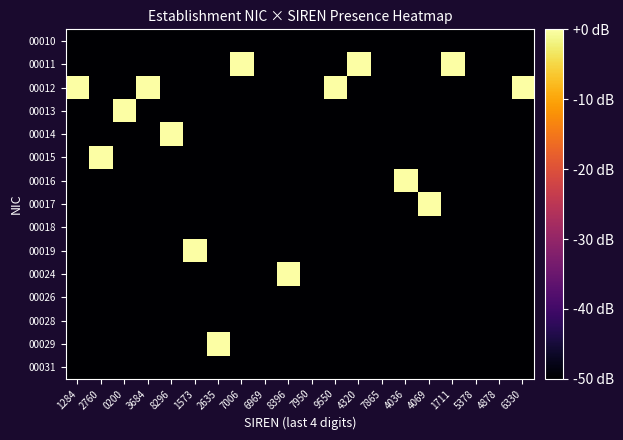

What is the difference between the highest and lowest values at 9550?

54.7